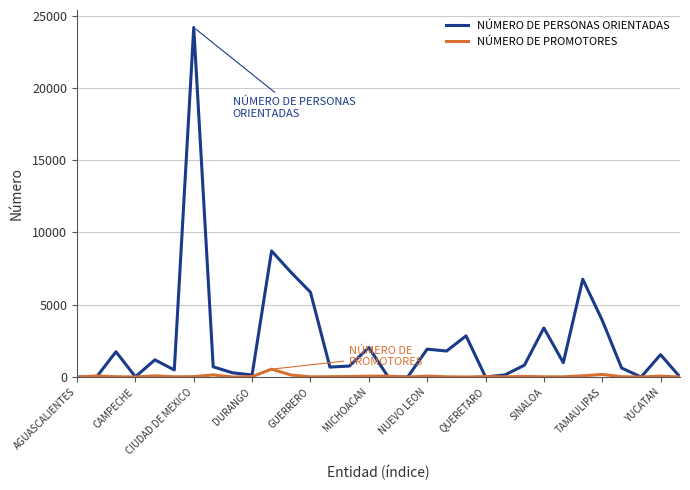

At how many categories does at least one series exceed 15975?

1